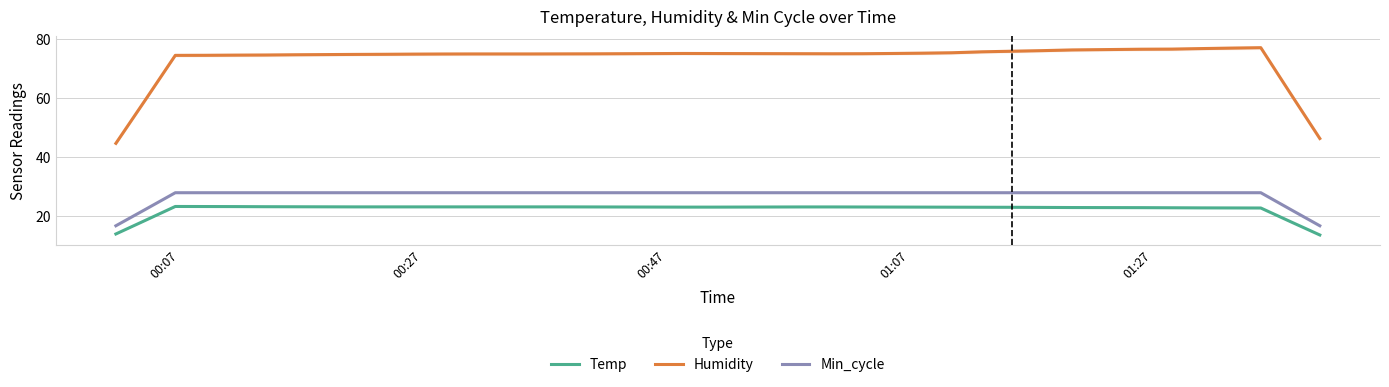

True or false: Humidity and Min_cycle intersect in this chart.

False